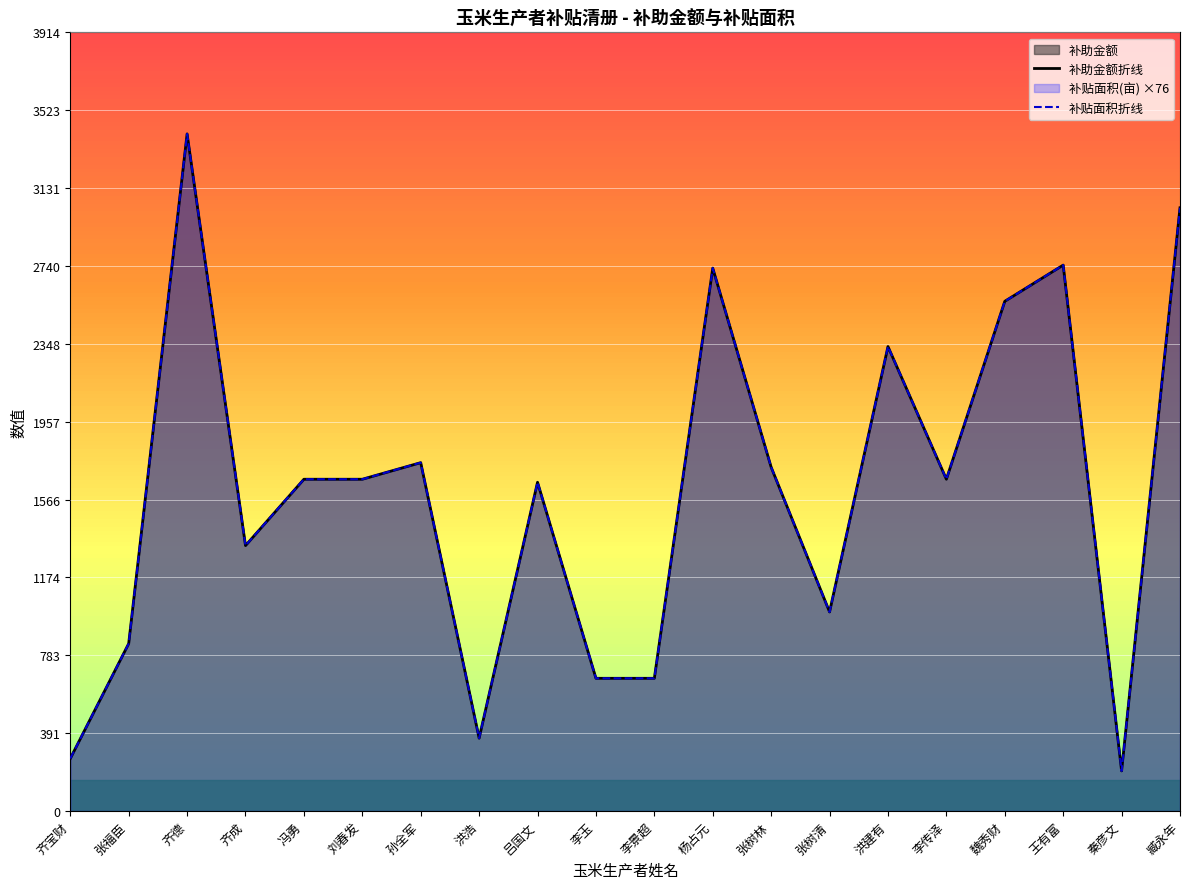

Which has a higher value, 王有富 or 吕国文?

王有富